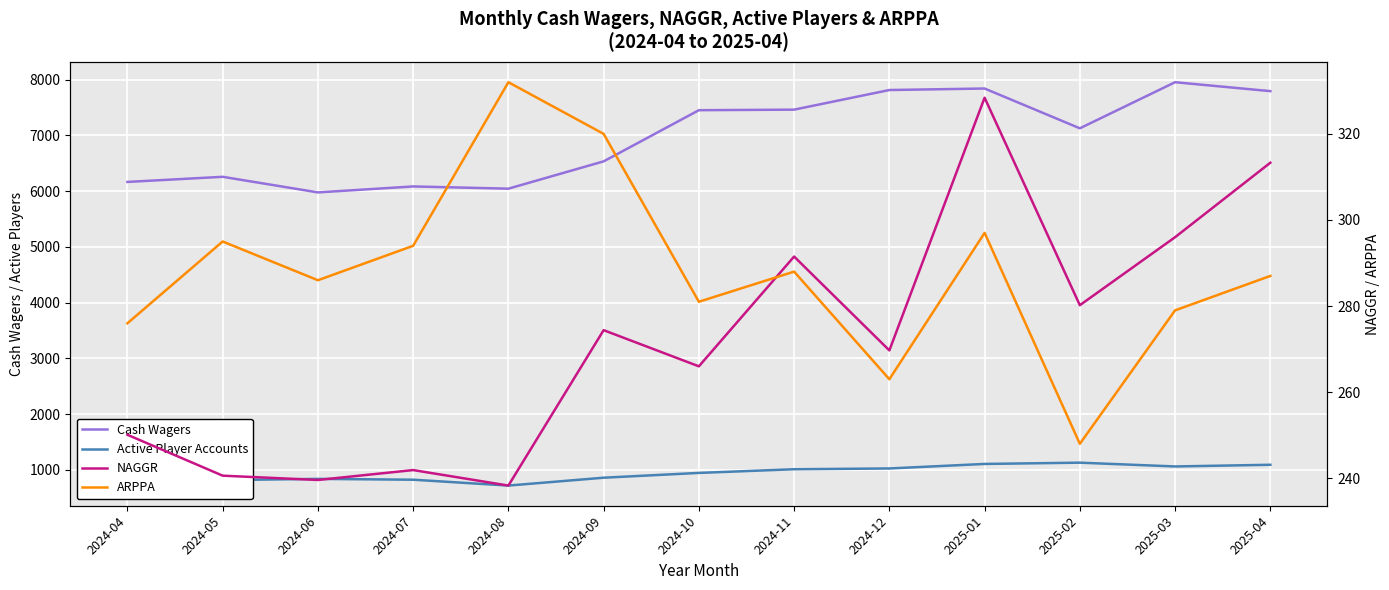

True or false: Active Player Accounts has a value of 907.0 at 2024-04.

True